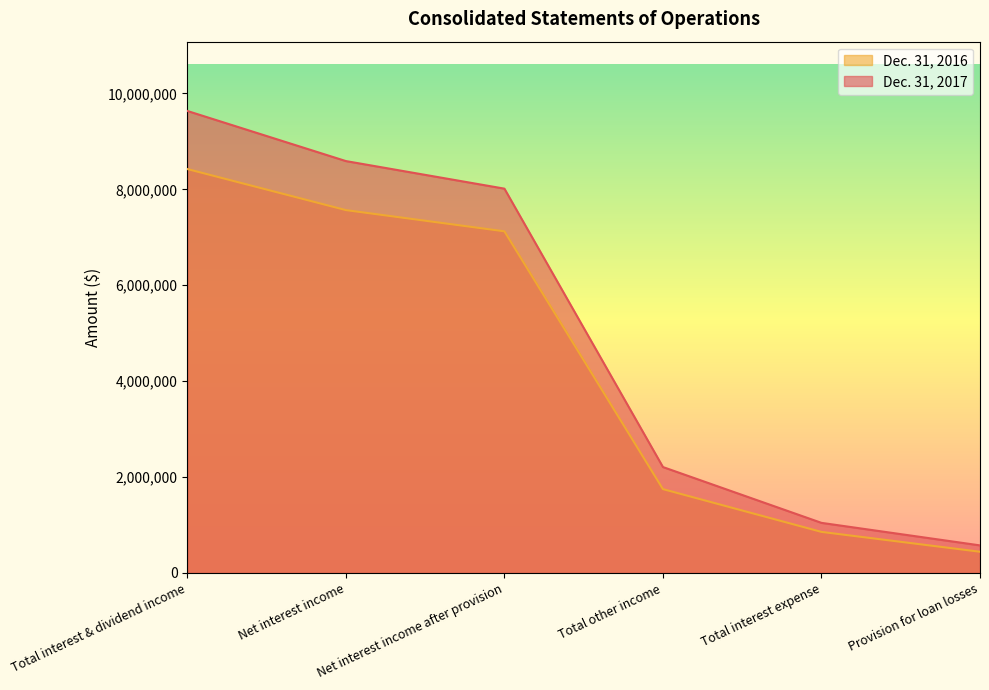

What value does the Dec. 31, 2016 series have at Net interest income?

7566542